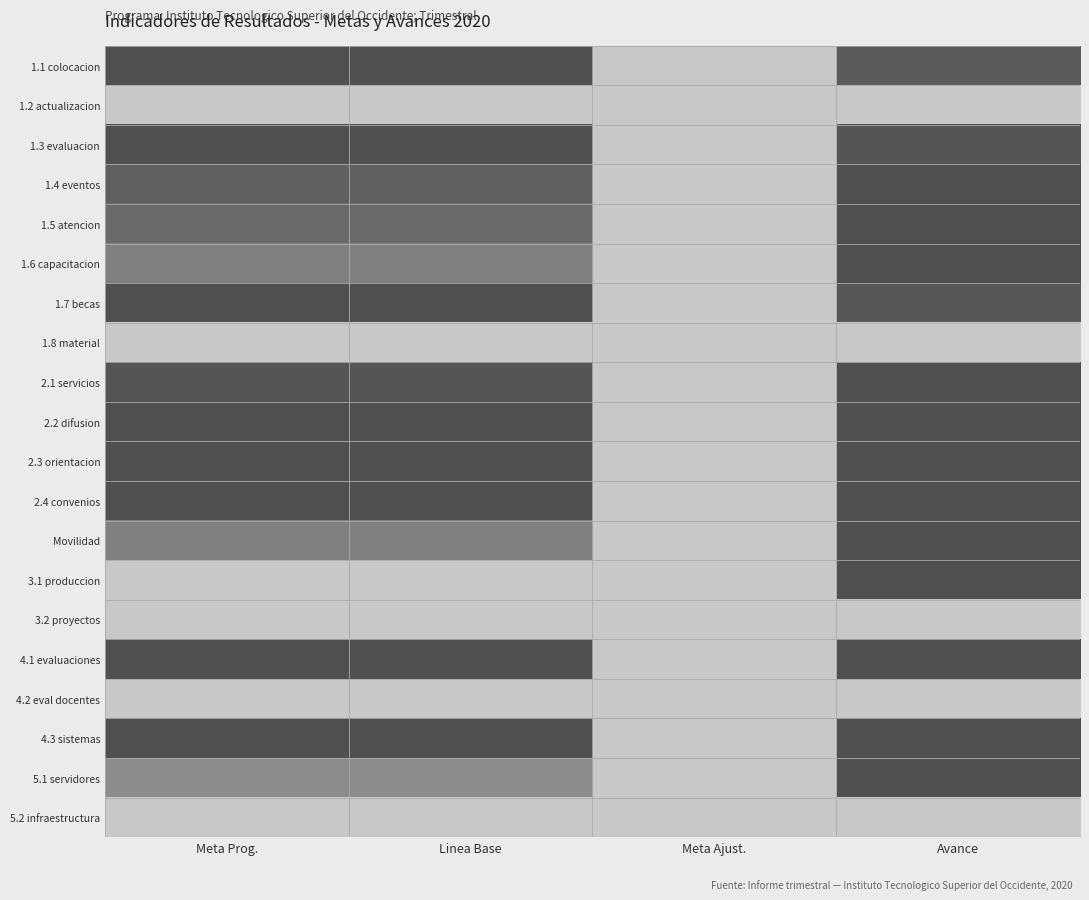

Rank the series at Avance from lowest to highest value.

1.2 actualizacion, 1.8 material, 3.2 proyectos, 4.2 eval docentes, 5.2 infraestructura, 1.1 colocacion, 1.7 becas, 1.3 evaluacion, 1.4 eventos, 1.5 atencion, 1.6 capacitacion, 2.1 servicios, 2.2 difusion, 2.3 orientacion, 2.4 convenios, Movilidad, 3.1 produccion, 4.1 evaluaciones, 4.3 sistemas, 5.1 servidores